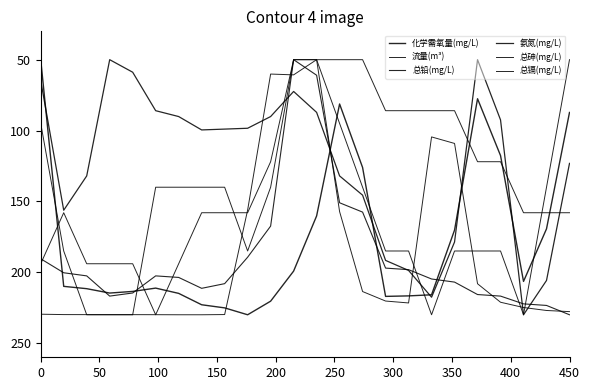

How many lines are shown in the chart?

6